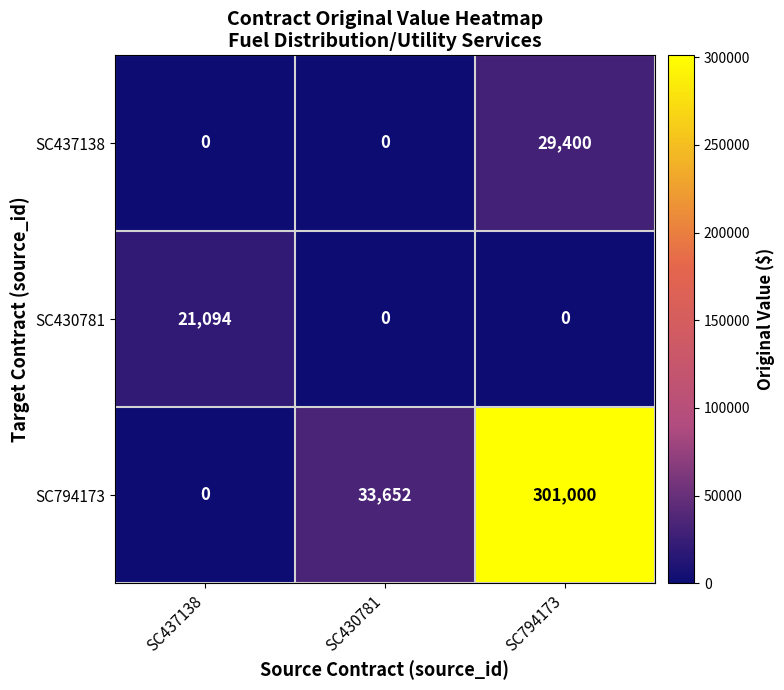

Reading right to left, transcribe all the data shown in this chart.

SC437138: SC794173=29400	SC430781=0	SC437138=0
SC430781: SC794173=0	SC430781=0	SC437138=21094
SC794173: SC794173=301000	SC430781=33652	SC437138=0